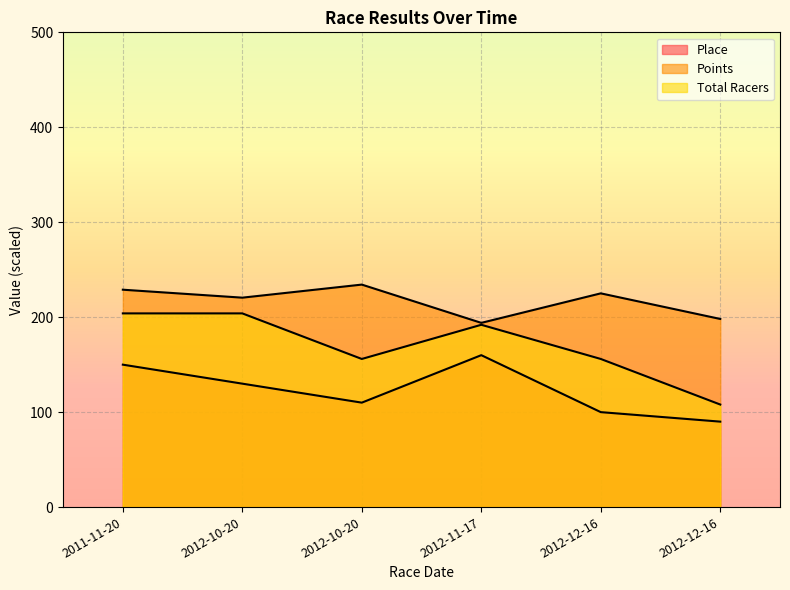

Which series has the largest range (max minus min)?

Total Racers